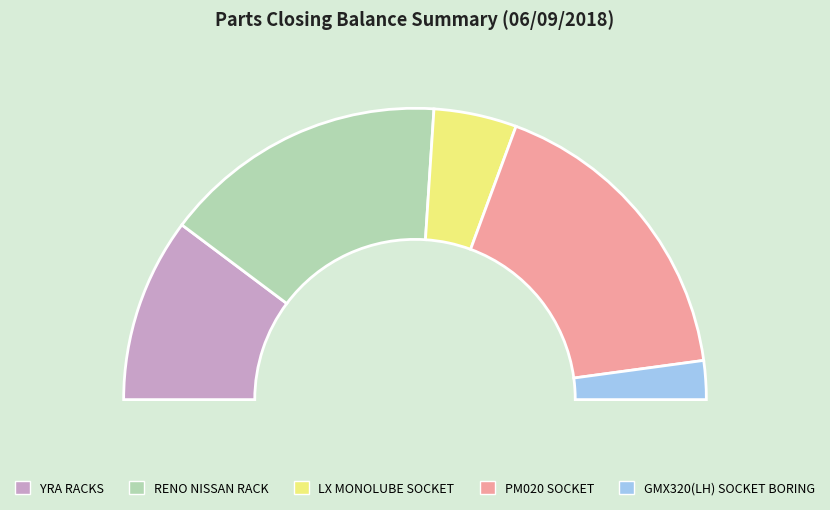

Do PM020 SOCKET and RENO NISSAN RACK together represent more than half of the pie?

Yes